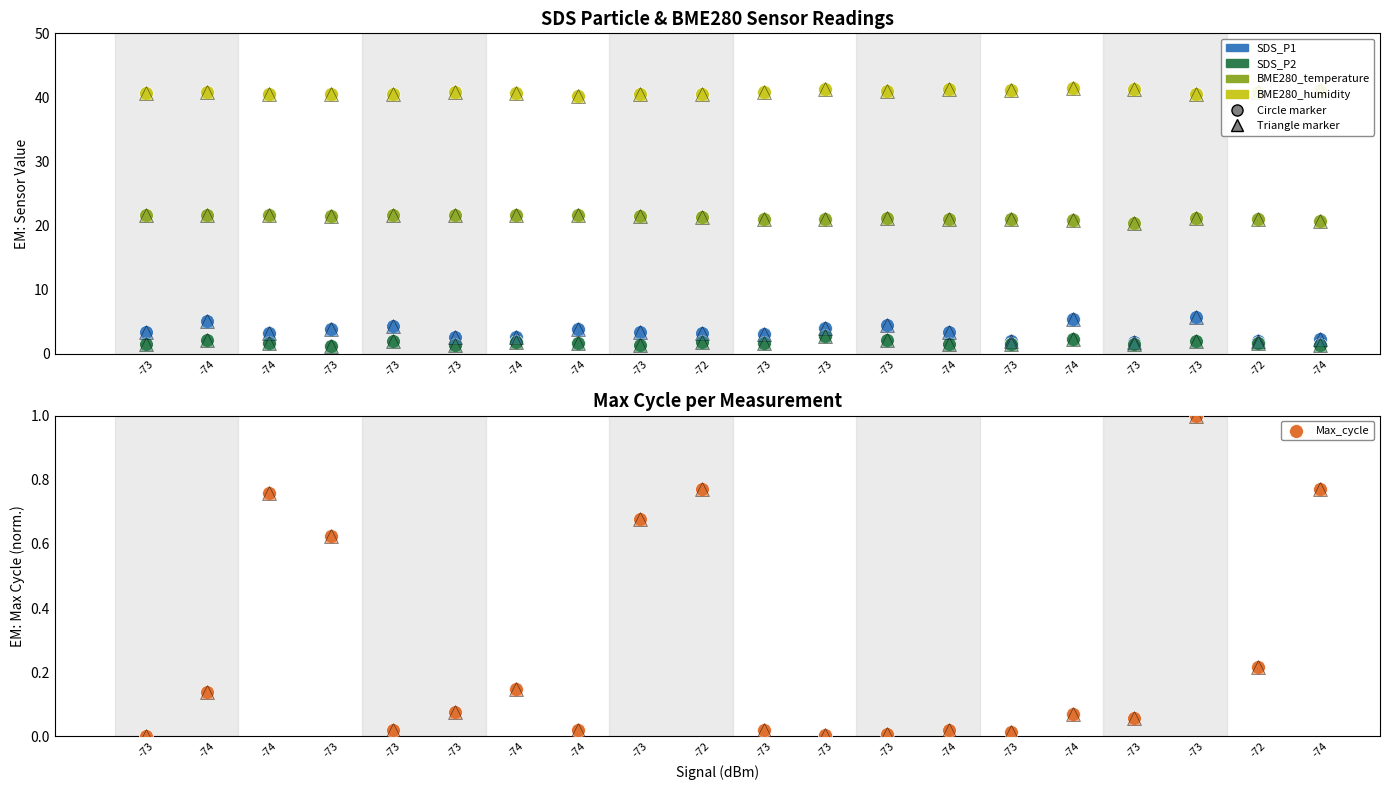

Which series has the largest total across all categories?

BME280_humidity